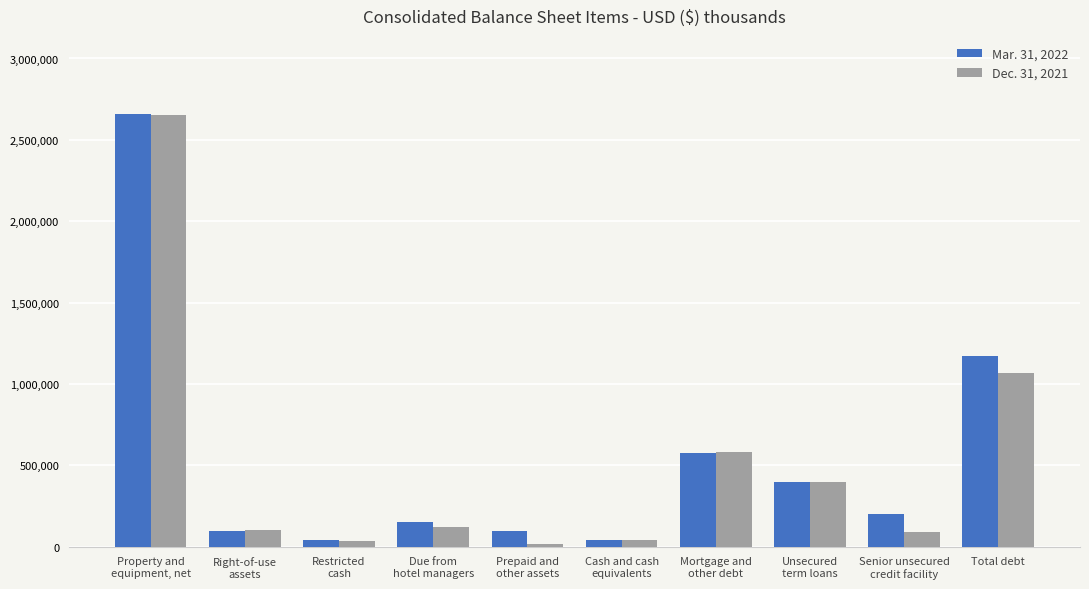

At how many categories does at least one series exceed 346747?

4